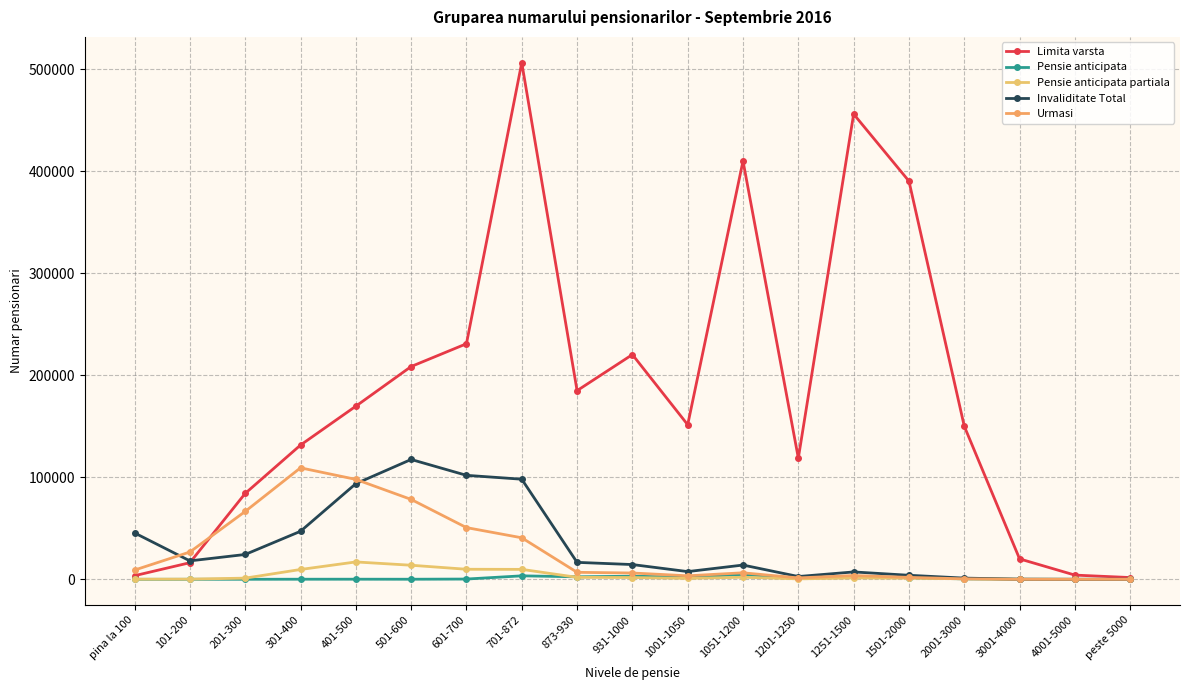

Which label corresponds to the smallest value in the chart?

peste 5000